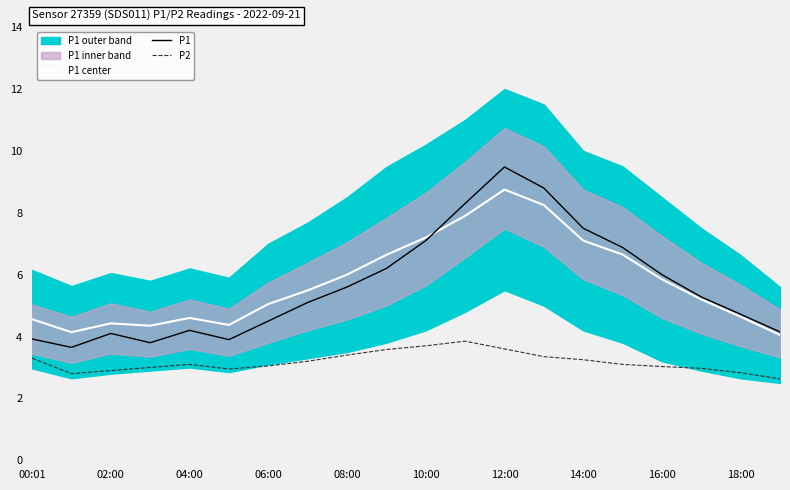

Is the value of P1 center at 19 greater than the value of P1 at 00:01?

Yes